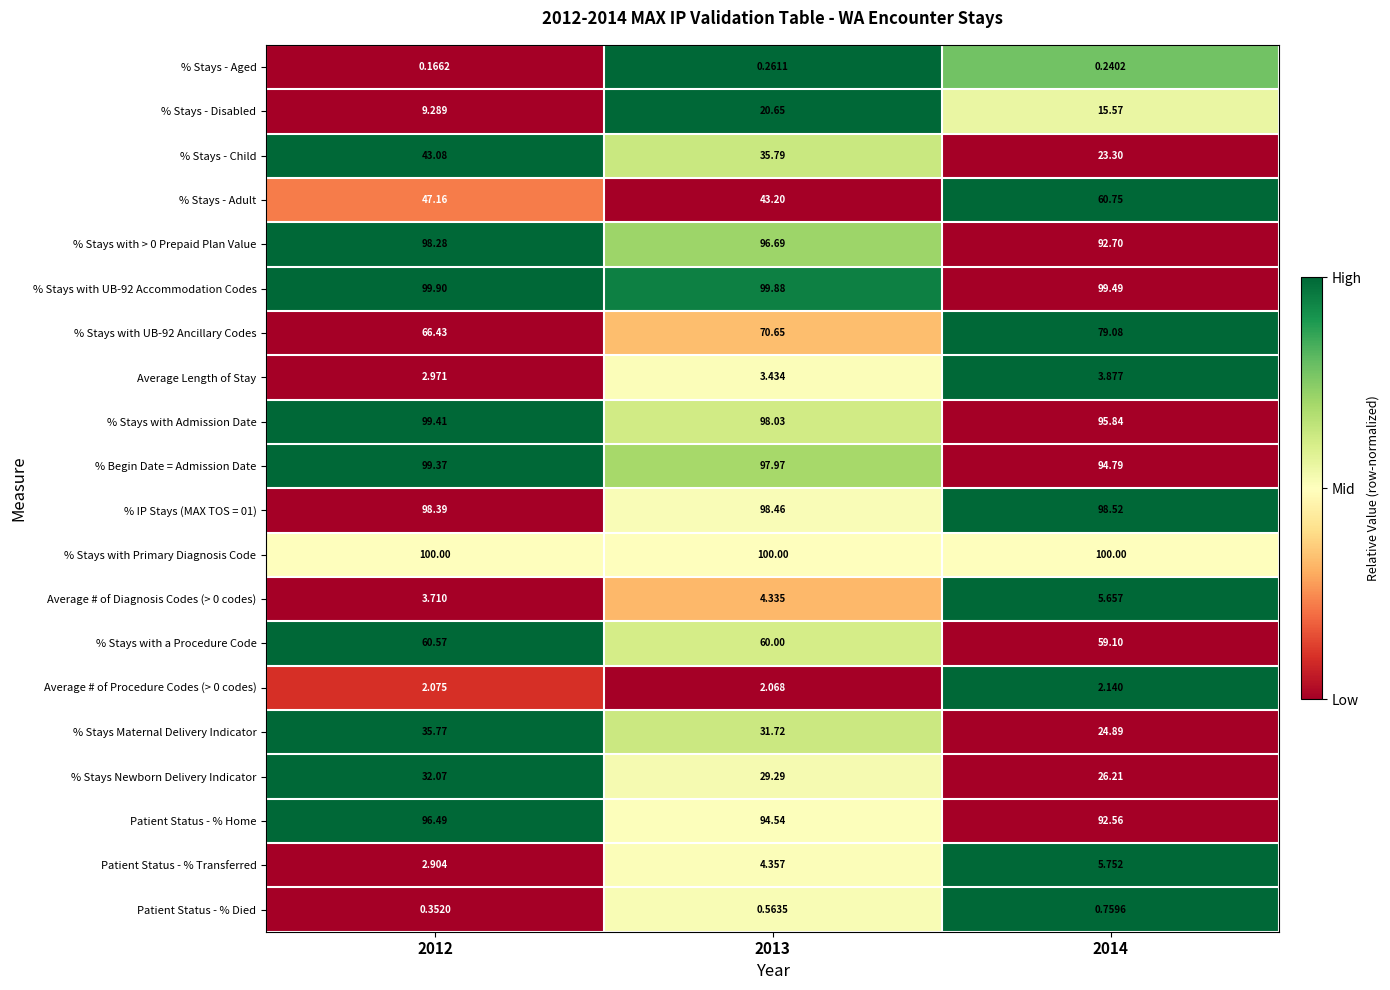

Which series has the largest range (max minus min)?

% Stays - Child